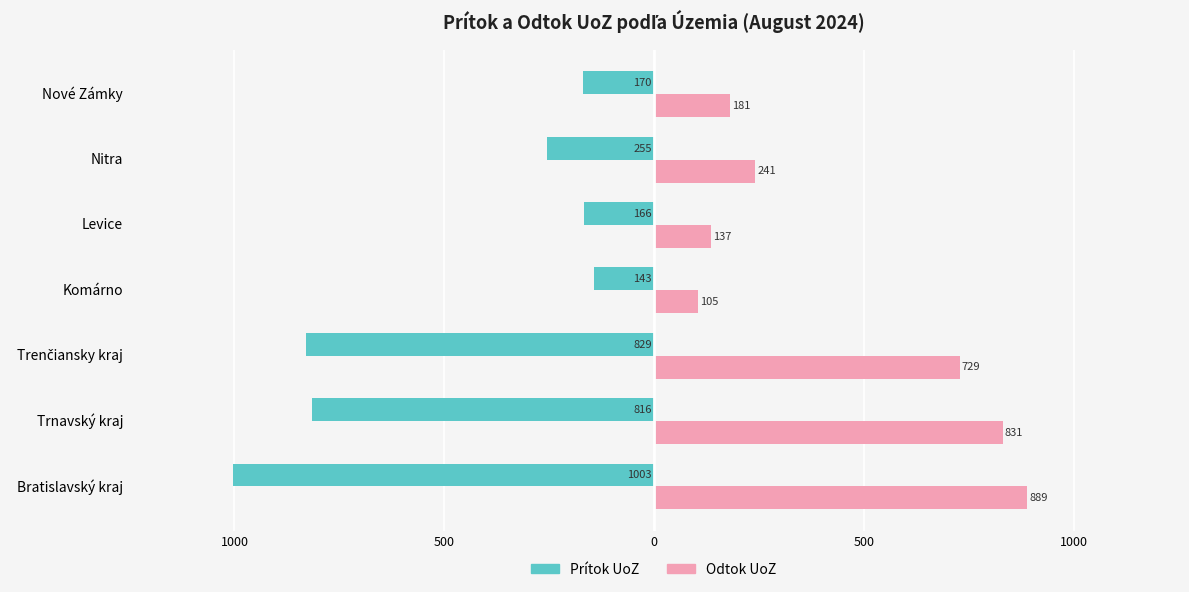

What is the value of the Prítok UoZ bar at the 4th from the left?

-143